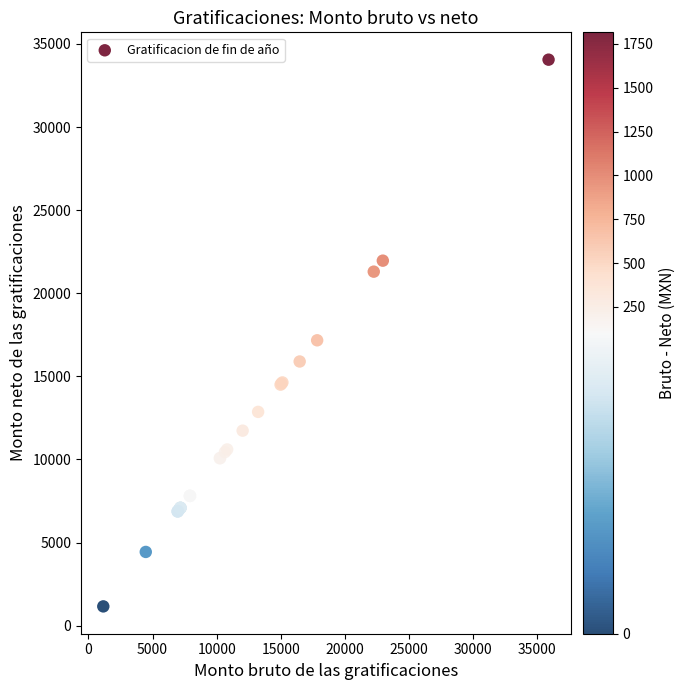

What Y value in the scatter plot is closest to 17607?

17170.1